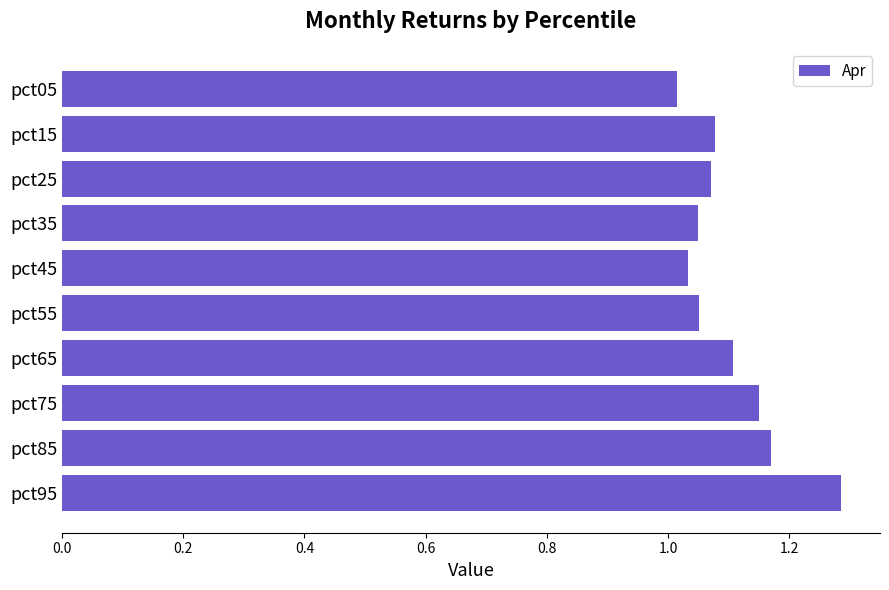

The value at pct95 is 2.3. True or false?

False